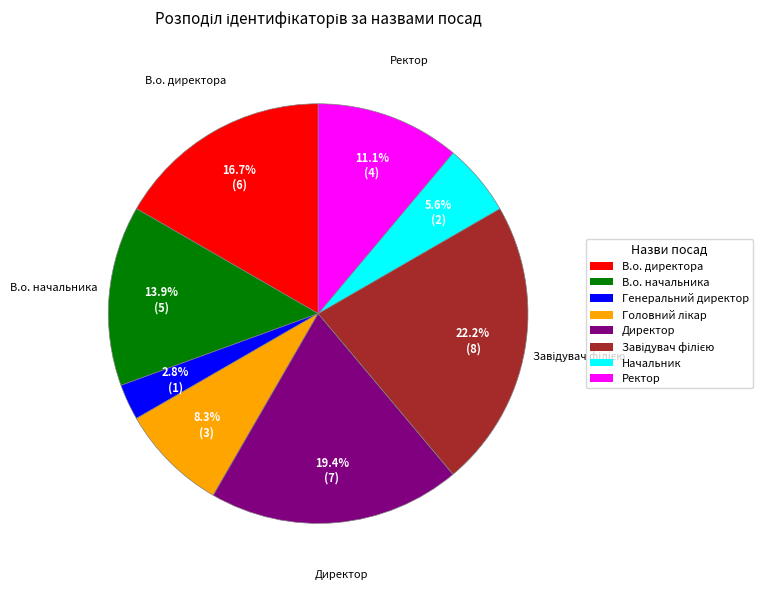

What portion of the pie excludes Начальник?

94.4%